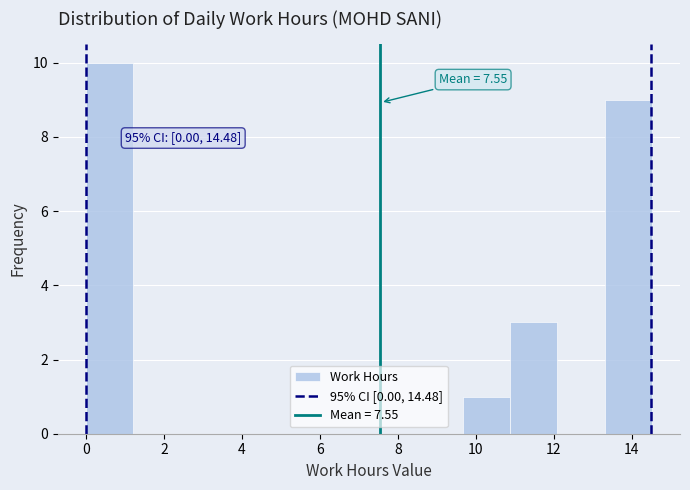

Over which range of the x-axis is the bar tallest?

0.0 to 1.2